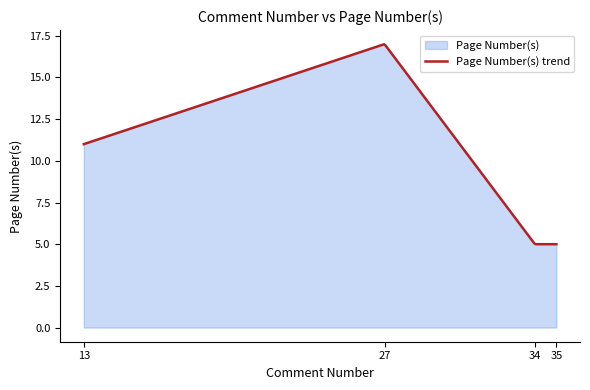

What is the value of the 1st point from the left?

11